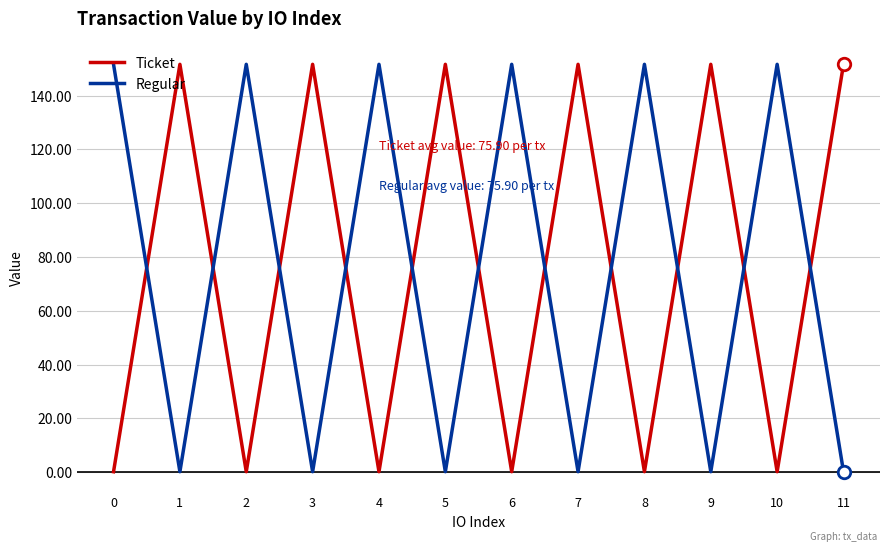

Does the chart have visible grid lines?

Yes